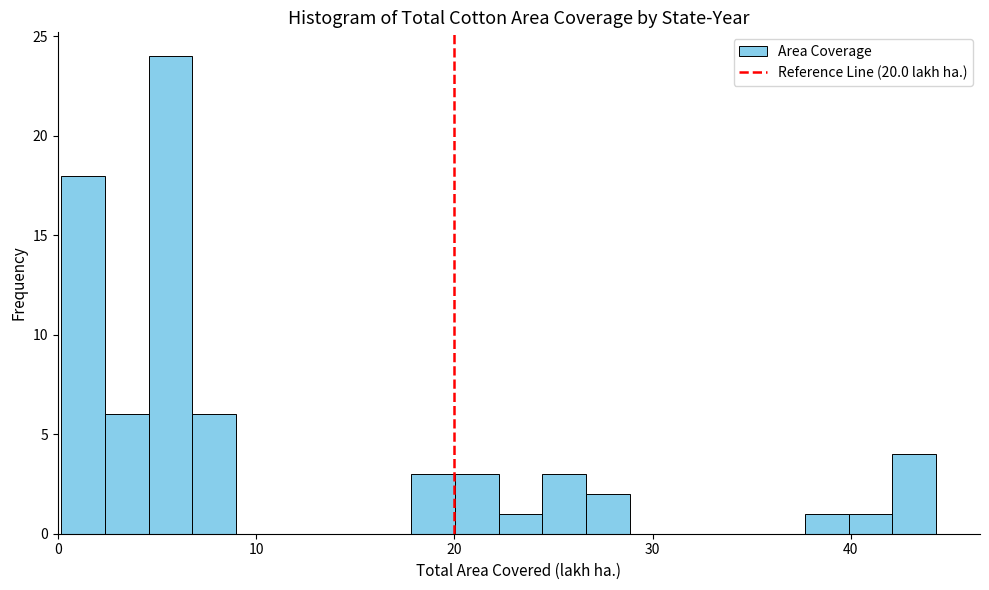

Around what value on the x-axis is the tallest bar? Give the approximate position of its centre, as read against the axis.

6